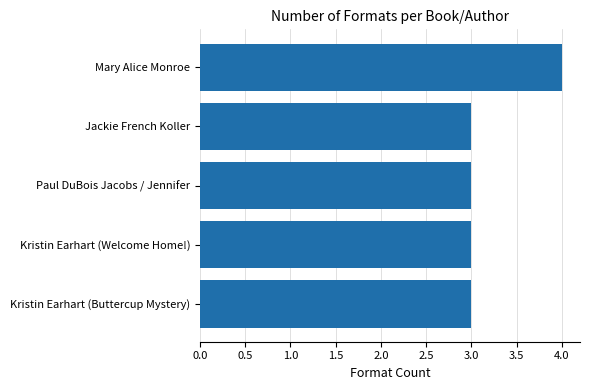

How many values are between 3 and 4?

5